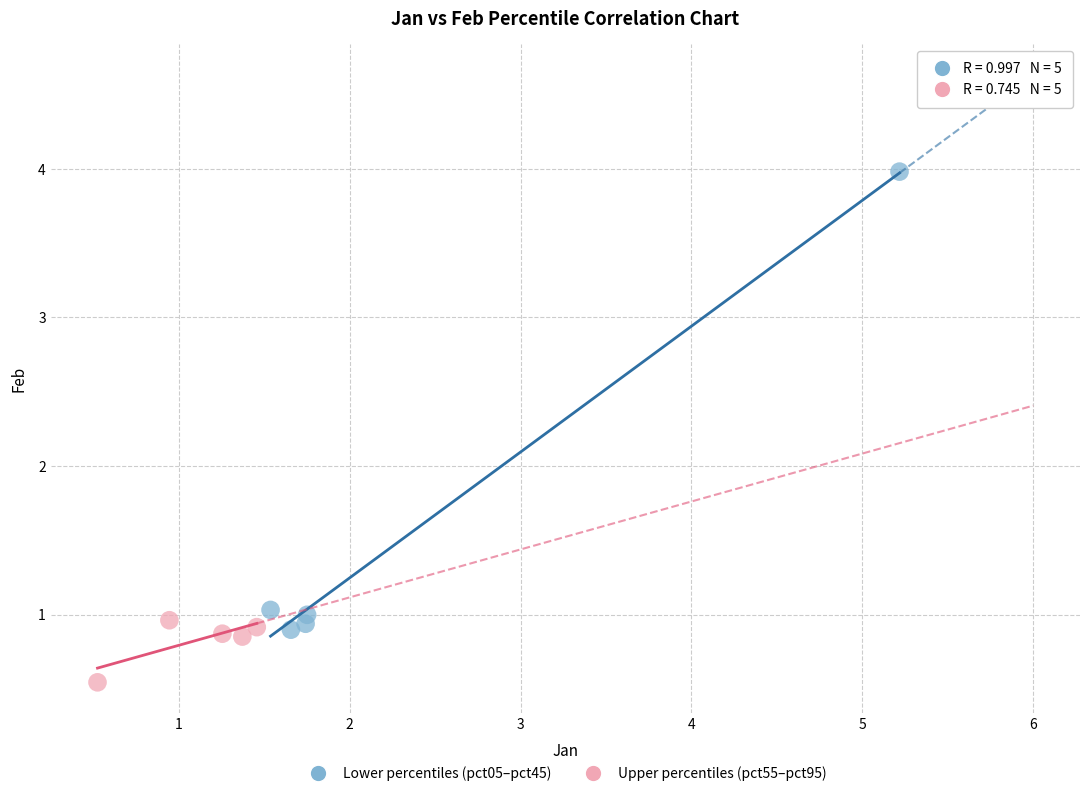

Which series contains the lowest Y value?

Upper percentiles (pct55–pct95)